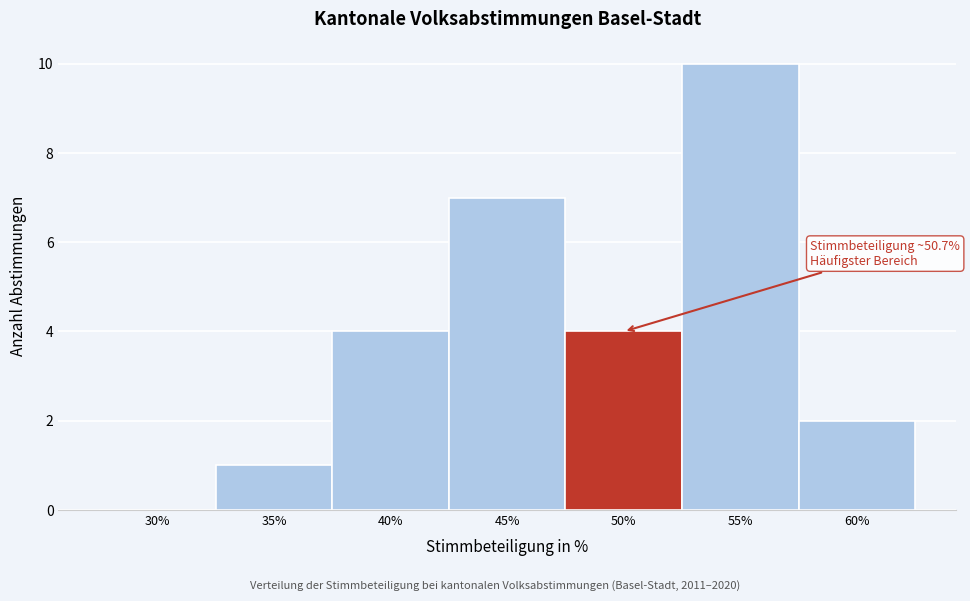

Reading left to right, list all the values displayed in this chart.

30%=0	35%=1	40%=4	45%=7	50%=4	55%=10	60%=2